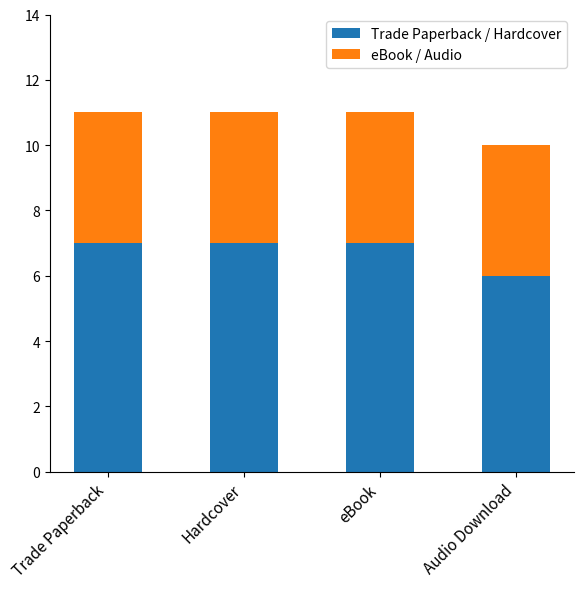

At which label does Trade Paperback / Hardcover reach its minimum?

Audio Download